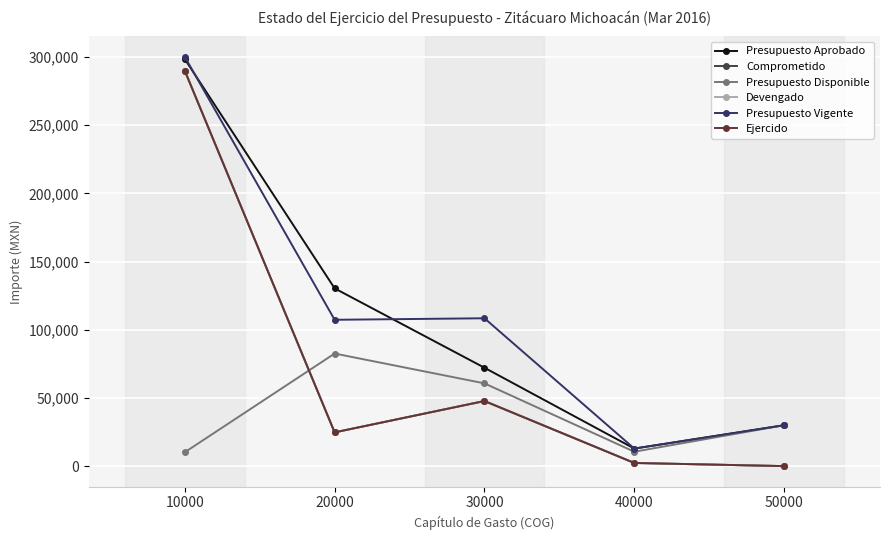

At which category does Presupuesto Aprobado reach its first local valley?

40000